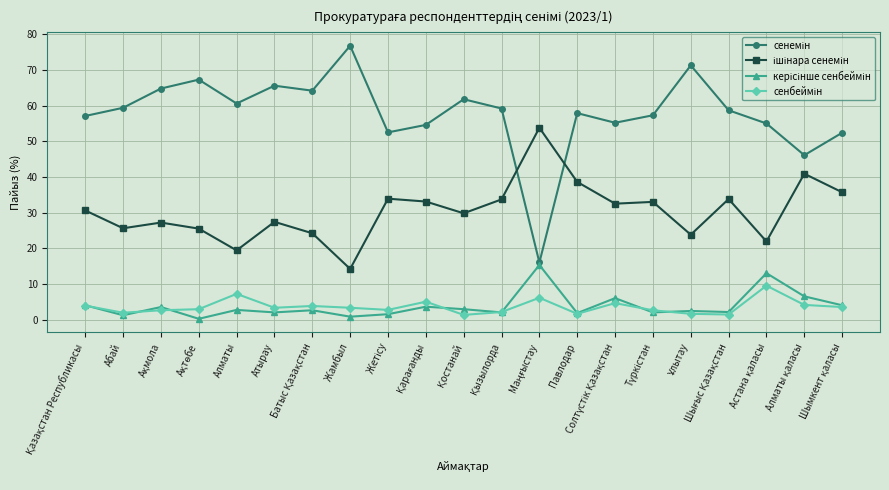

What is the greatest value displayed?

76.8